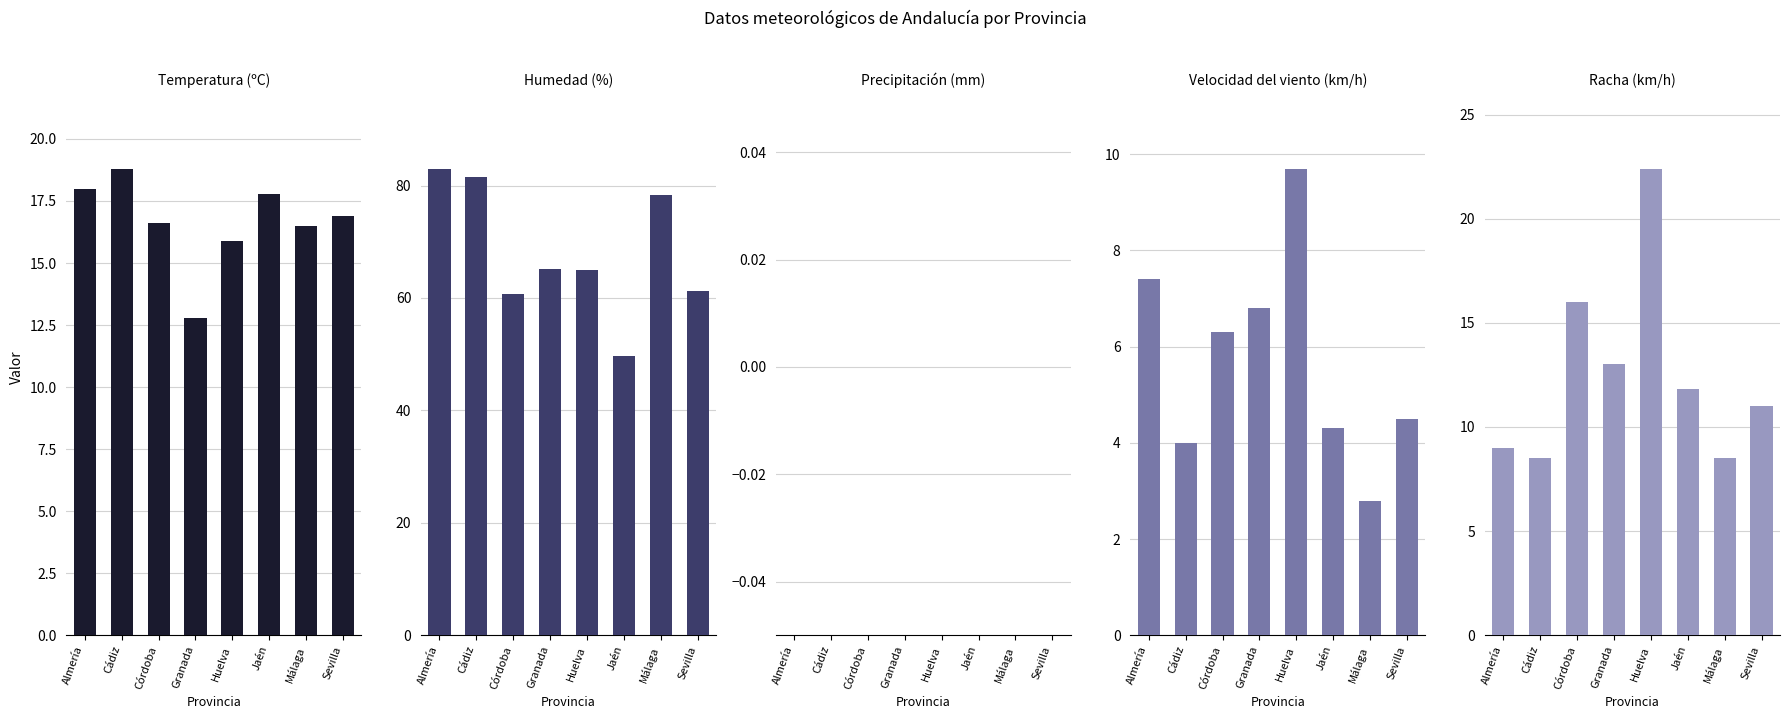

The value of Precipitación (mm) at Granada is 0.0. True or false?

True